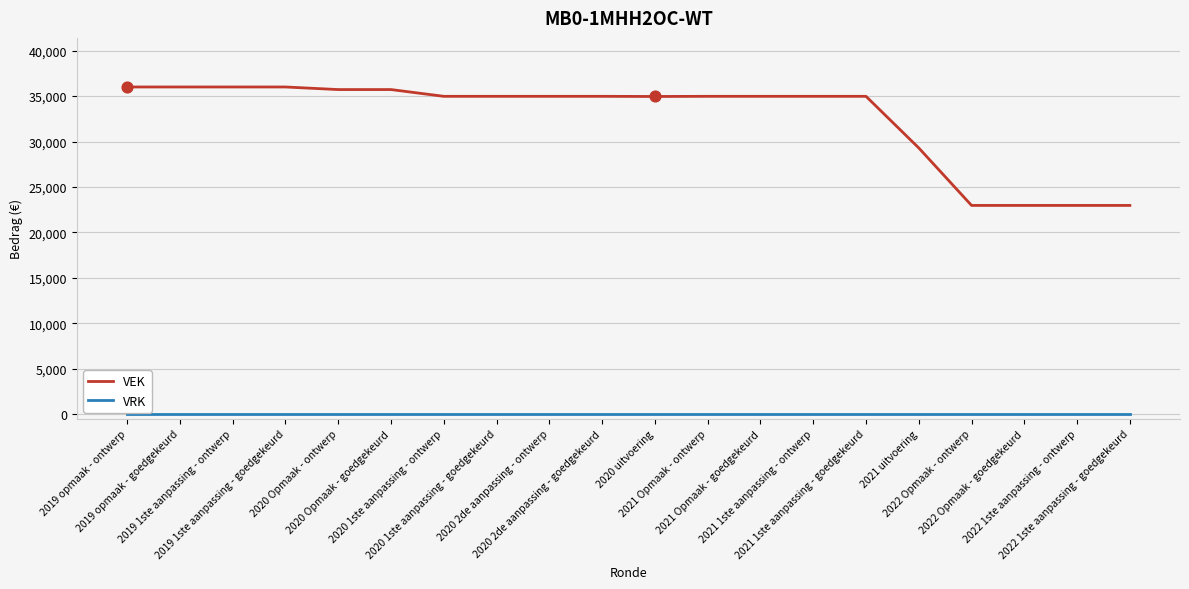

Which series has the largest range (max minus min)?

VEK